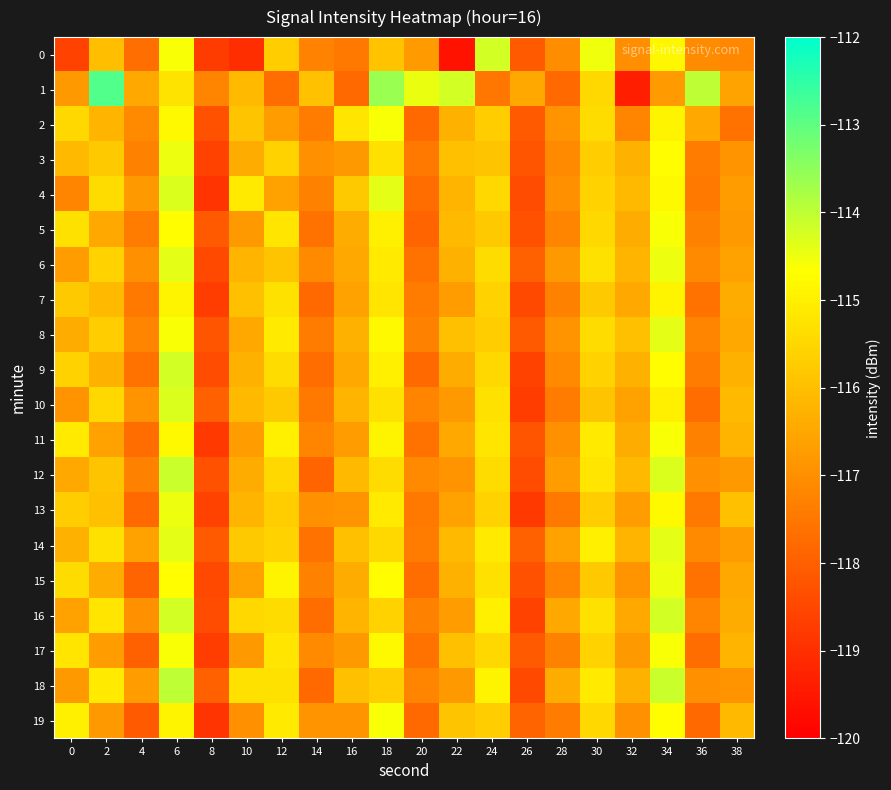

Reading right to left, list all the values displayed in this chart.

0: 38=-117.2	36=-117.1	34=-114.8	32=-117.0	30=-114.5	28=-117.1	26=-118.1	24=-114.2	22=-119.6	20=-116.8	18=-115.9	16=-117.5	14=-117.3	12=-115.7	10=-119.0	8=-118.7	6=-114.6	4=-117.7	2=-116.0	0=-118.6
1: 38=-116.6	36=-114.0	34=-116.8	32=-119.3	30=-115.5	28=-117.8	26=-116.4	24=-117.5	22=-114.2	20=-114.5	18=-113.6	16=-117.8	14=-116.0	12=-117.7	10=-116.1	8=-117.2	6=-115.2	4=-116.5	2=-112.8	0=-116.8
2: 38=-117.6	36=-116.5	34=-114.9	32=-117.2	30=-115.4	28=-116.9	26=-118.1	24=-115.7	22=-116.3	20=-117.8	18=-114.6	16=-115.2	14=-117.4	12=-116.7	10=-115.9	8=-118.3	6=-114.8	4=-117.1	2=-116.2	0=-115.5
3: 38=-116.9	36=-117.4	34=-114.7	32=-116.3	30=-115.7	28=-117.1	26=-118.2	24=-115.9	22=-116.0	20=-117.5	18=-115.3	16=-116.8	14=-117.0	12=-115.6	10=-116.4	8=-118.6	6=-114.5	4=-117.3	2=-115.8	0=-116.1
4: 38=-116.7	36=-117.5	34=-114.8	32=-116.1	30=-115.6	28=-117.0	26=-118.4	24=-115.5	22=-116.2	20=-117.7	18=-114.4	16=-115.8	14=-117.3	12=-116.6	10=-115.1	8=-118.9	6=-114.3	4=-116.8	2=-115.4	0=-117.2
5: 38=-116.8	36=-117.3	34=-114.6	32=-116.4	30=-115.5	28=-117.2	26=-118.3	24=-115.8	22=-116.1	20=-117.9	18=-115.0	16=-116.4	14=-117.6	12=-115.2	10=-116.8	8=-118.1	6=-114.7	4=-117.4	2=-116.5	0=-115.3
6: 38=-116.6	36=-117.1	34=-114.5	32=-116.2	30=-115.3	28=-116.8	26=-118.0	24=-115.4	22=-116.3	20=-117.6	18=-115.1	16=-116.5	14=-117.1	12=-115.9	10=-116.2	8=-118.5	6=-114.4	4=-117.0	2=-115.6	0=-116.7
7: 38=-116.4	36=-117.6	34=-114.9	32=-116.5	30=-115.8	28=-117.3	26=-118.5	24=-115.6	22=-116.7	20=-117.4	18=-115.2	16=-116.6	14=-117.8	12=-115.3	10=-116.0	8=-118.7	6=-114.9	4=-117.5	2=-116.1	0=-115.8
8: 38=-116.5	36=-117.2	34=-114.4	32=-116.0	30=-115.4	28=-116.9	26=-118.1	24=-115.7	22=-116.0	20=-117.3	18=-114.8	16=-116.3	14=-117.4	12=-115.1	10=-116.5	8=-118.2	6=-114.6	4=-117.2	2=-115.7	0=-116.4
9: 38=-116.3	36=-117.4	34=-114.7	32=-116.3	30=-115.6	28=-117.1	26=-118.6	24=-115.5	22=-116.4	20=-117.8	18=-115.0	16=-116.5	14=-117.7	12=-115.4	10=-116.3	8=-118.4	6=-114.2	4=-117.6	2=-116.3	0=-115.6
10: 38=-116.1	36=-117.7	34=-115.0	32=-116.6	30=-115.9	28=-117.4	26=-118.7	24=-115.3	22=-116.8	20=-117.2	18=-115.3	16=-116.2	14=-117.5	12=-115.8	10=-116.1	8=-118.0	6=-114.3	4=-116.9	2=-115.5	0=-116.9
11: 38=-116.2	36=-117.3	34=-114.6	32=-116.4	30=-115.1	28=-117.0	26=-118.2	24=-115.2	22=-116.5	20=-117.6	18=-114.9	16=-116.7	14=-117.2	12=-115.0	10=-116.7	8=-118.8	6=-114.8	4=-117.7	2=-116.6	0=-115.1
12: 38=-116.8	36=-117.0	34=-114.3	32=-116.1	30=-115.2	28=-116.7	26=-118.4	24=-115.4	22=-116.9	20=-117.1	18=-115.4	16=-116.1	14=-117.9	12=-115.5	10=-116.4	8=-118.3	6=-114.1	4=-117.3	2=-115.9	0=-116.5
13: 38=-116.0	36=-117.5	34=-114.8	32=-116.7	30=-115.7	28=-117.5	26=-118.8	24=-115.6	22=-116.6	20=-117.5	18=-115.1	16=-116.9	14=-117.0	12=-115.7	10=-116.2	8=-118.6	6=-114.5	4=-117.8	2=-116.0	0=-115.7
14: 38=-116.7	36=-117.1	34=-114.4	32=-116.2	30=-115.0	28=-116.6	26=-118.0	24=-115.1	22=-116.1	20=-117.4	18=-115.5	16=-116.0	14=-117.6	12=-115.6	10=-115.8	8=-118.1	6=-114.4	4=-116.6	2=-115.3	0=-116.3
15: 38=-116.5	36=-117.6	34=-114.5	32=-116.9	30=-115.8	28=-117.2	26=-118.3	24=-115.3	22=-116.3	20=-117.7	18=-114.7	16=-116.4	14=-117.3	12=-114.9	10=-116.6	8=-118.5	6=-114.7	4=-117.9	2=-116.4	0=-115.4
16: 38=-116.4	36=-117.2	34=-114.2	32=-116.5	30=-115.3	28=-116.5	26=-118.6	24=-115.0	22=-116.7	20=-117.3	18=-115.6	16=-116.2	14=-117.7	12=-115.4	10=-115.5	8=-118.4	6=-114.2	4=-117.0	2=-115.2	0=-116.6
17: 38=-116.2	36=-117.7	34=-114.6	32=-116.8	30=-115.6	28=-117.3	26=-118.1	24=-115.5	22=-116.0	20=-117.6	18=-114.8	16=-116.8	14=-117.1	12=-115.2	10=-116.8	8=-118.7	6=-114.6	4=-118.0	2=-116.7	0=-115.2
18: 38=-116.9	36=-117.0	34=-114.1	32=-116.3	30=-115.1	28=-116.4	26=-118.5	24=-114.9	22=-116.8	20=-117.2	18=-115.7	16=-116.0	14=-117.8	12=-115.3	10=-115.3	8=-118.0	6=-114.0	4=-116.7	2=-115.1	0=-116.8
19: 38=-116.1	36=-117.8	34=-114.7	32=-117.0	30=-115.5	28=-117.4	26=-117.9	24=-115.7	22=-115.9	20=-117.8	18=-114.6	16=-116.9	14=-116.9	12=-115.1	10=-117.0	8=-118.9	6=-114.9	4=-118.1	2=-116.8	0=-115.0